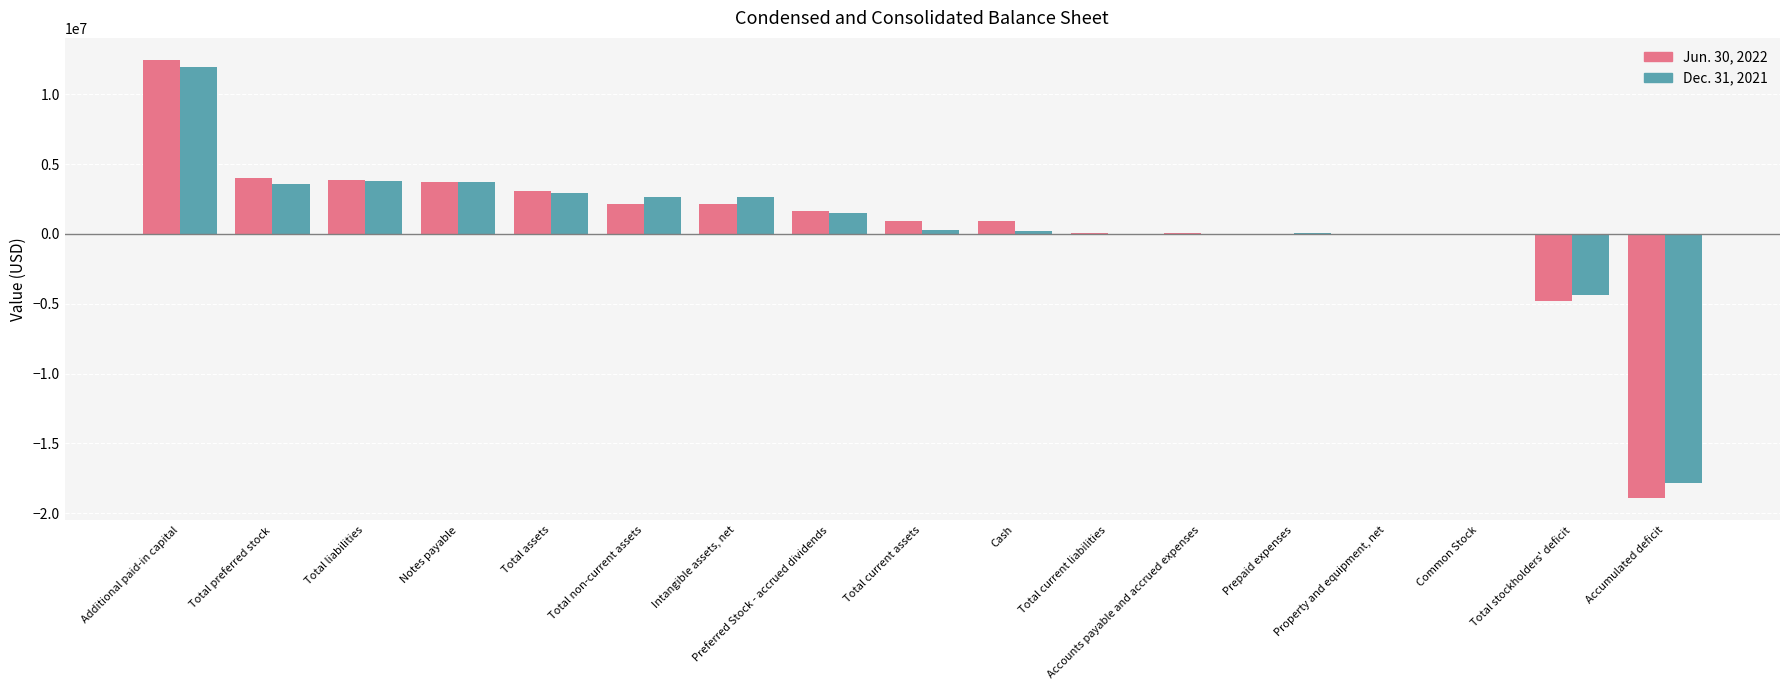

Between Total non-current assets and Total stockholders' deficit, which series saw the biggest shift?

Dec. 31, 2021